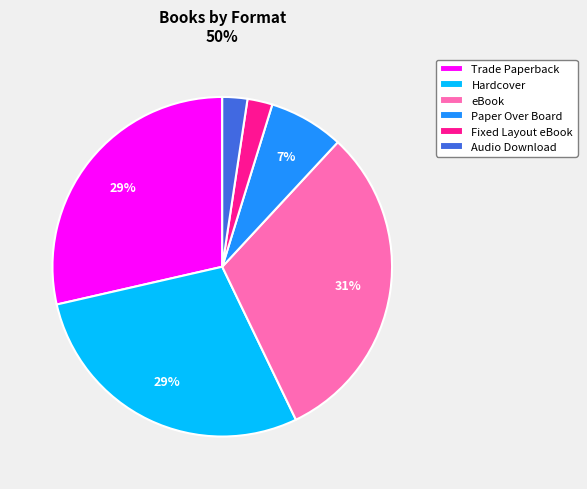

Does Fixed Layout eBook represent more than half of the total?

No